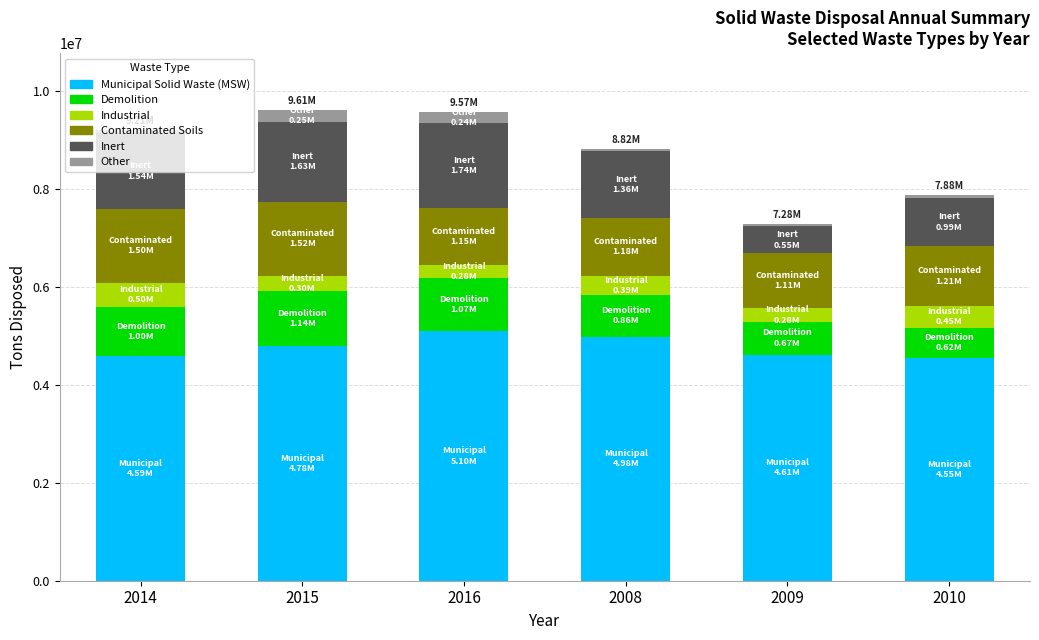

What is the average value of the Municipal Solid Waste (MSW) series?

4767771.6